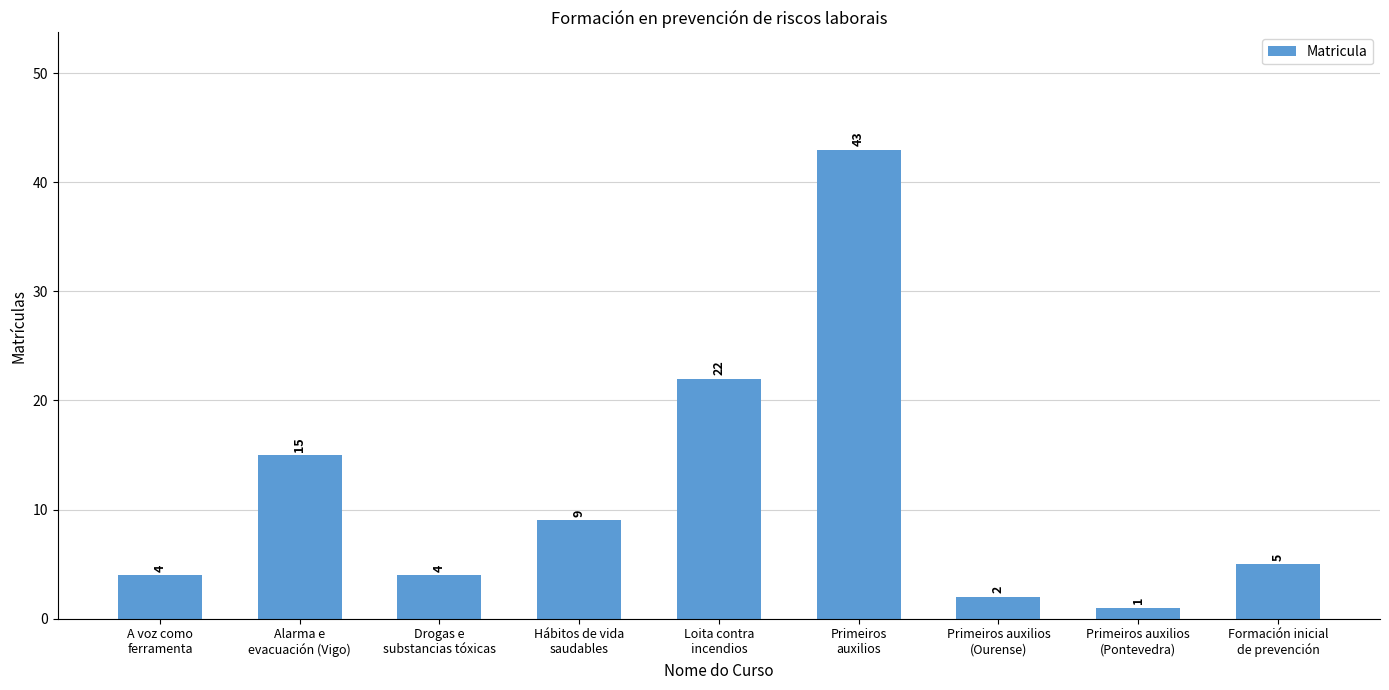

Reading left to right, list all the values displayed in this chart.

A voz como
ferramenta=4	Alarma e
evacuación (Vigo)=15	Drogas e
substancias tóxicas=4	Hábitos de vida
saudables=9	Loita contra
incendios=22	Primeiros
auxilios=43	Primeiros auxilios
(Ourense)=2	Primeiros auxilios
(Pontevedra)=1	Formación inicial
de prevención=5